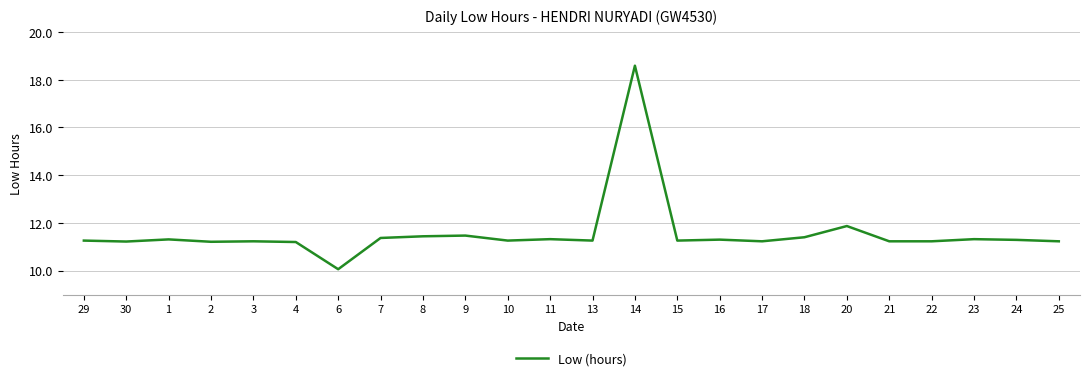

What is the difference between the maximum and minimum values?

8.5